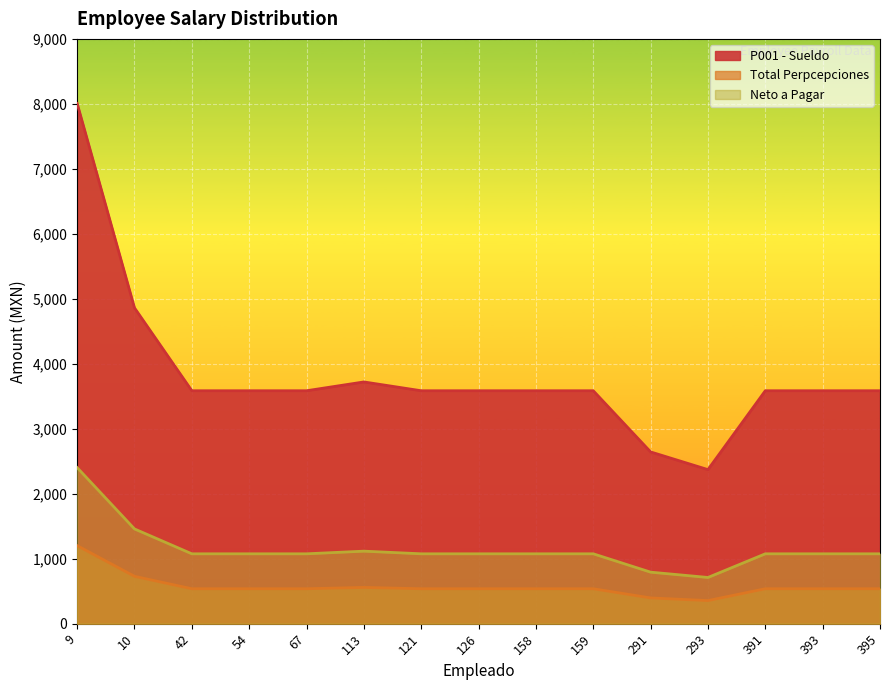

Reading left to right, list all the values displayed in this chart.

P001 - Sueldo: 9=8006.9	10=4860.3	42=3584.8	54=3584.8	67=3584.8	113=3720.4	121=3584.8	126=3584.8	158=3584.8	159=3584.8	291=2643.3	293=2370.9	391=3584.8	393=3584.8	395=3584.8
Total Perpcepciones: 9=1201.0	10=729.0	42=537.7	54=537.7	67=537.7	113=558.1	121=537.7	126=537.7	158=537.7	159=537.7	291=396.5	293=355.6	391=537.7	393=537.7	395=537.7
Neto a Pagar: 9=2402.1	10=1458.1	42=1075.5	54=1075.5	67=1075.5	113=1116.1	121=1075.5	126=1075.5	158=1075.5	159=1075.5	291=793.0	293=711.3	391=1075.5	393=1075.5	395=1075.5